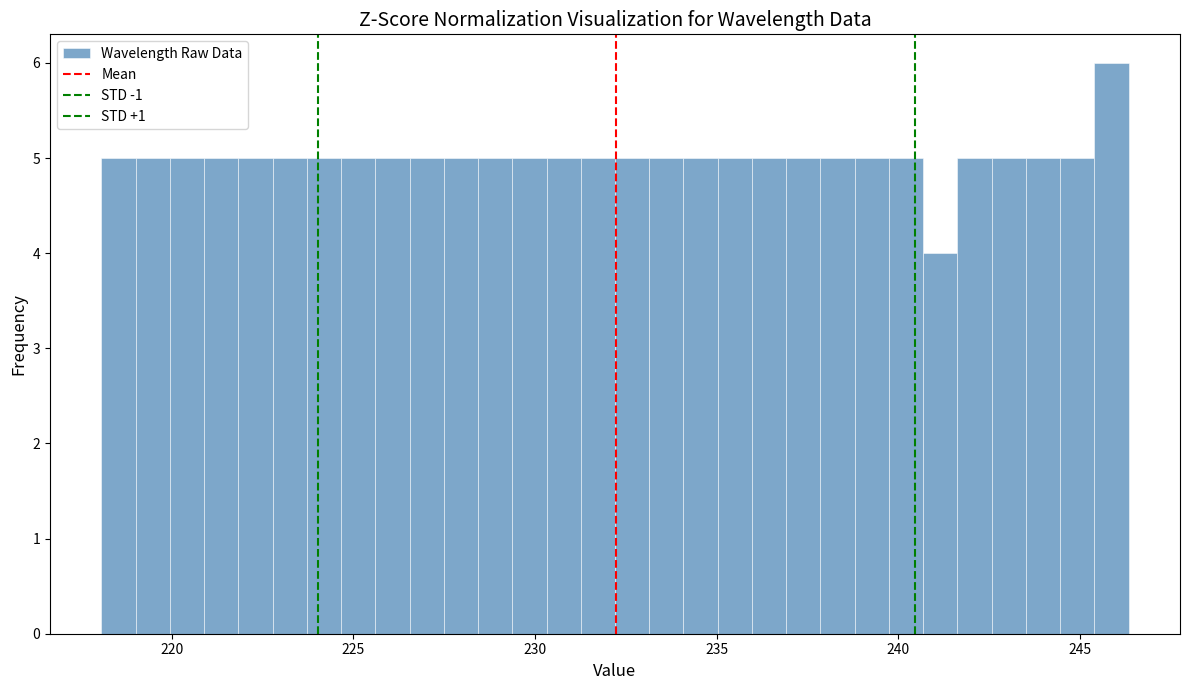

Read against the x-axis, roughly where is the centre of the tallest bar?

246.0